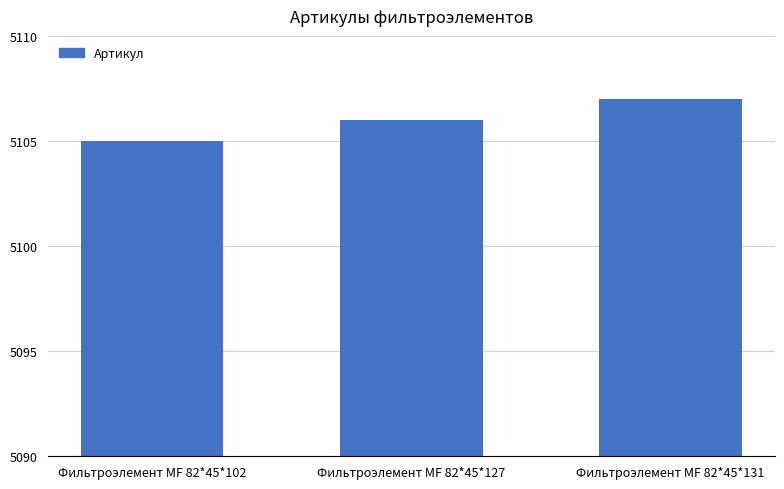

How many bars are there in total?

3